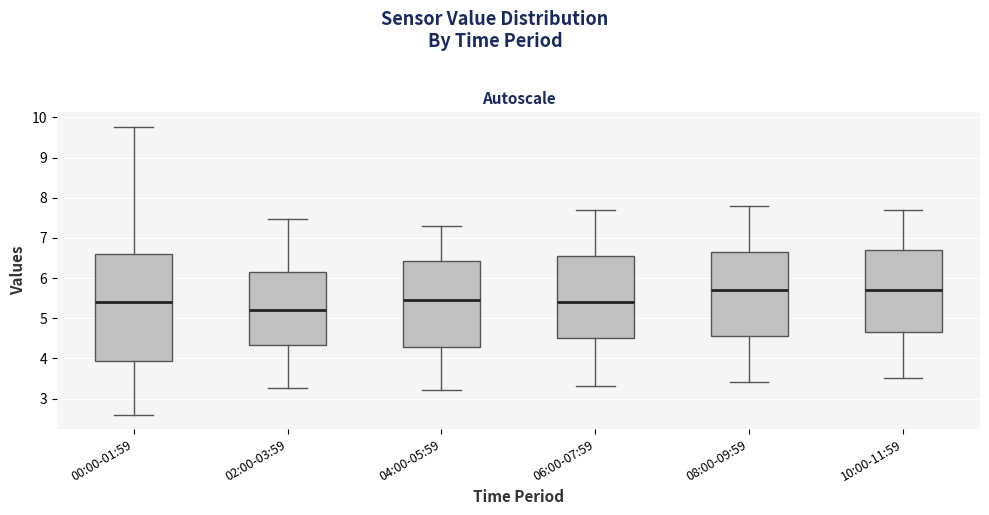

Which box is the tallest, from its lower edge to its upper edge?

00:00-01:59